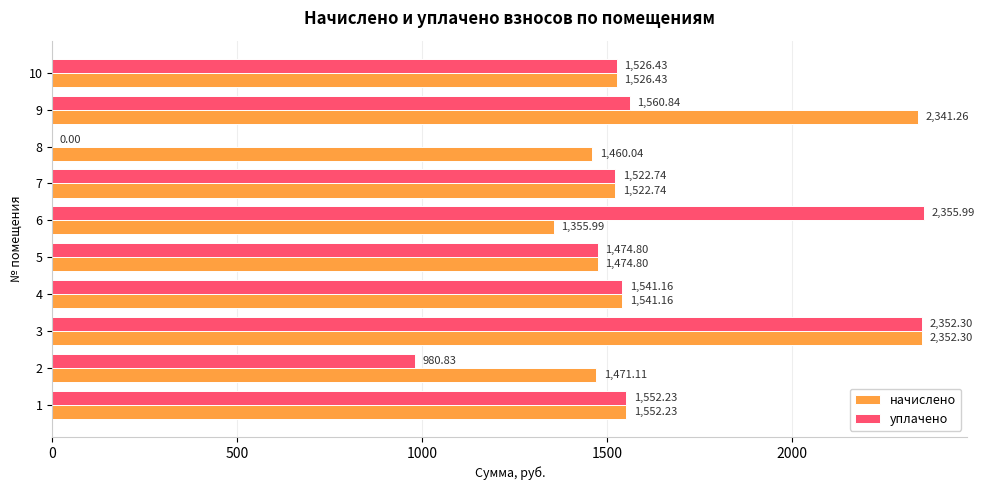

At which category is the sum across all series the highest?

3